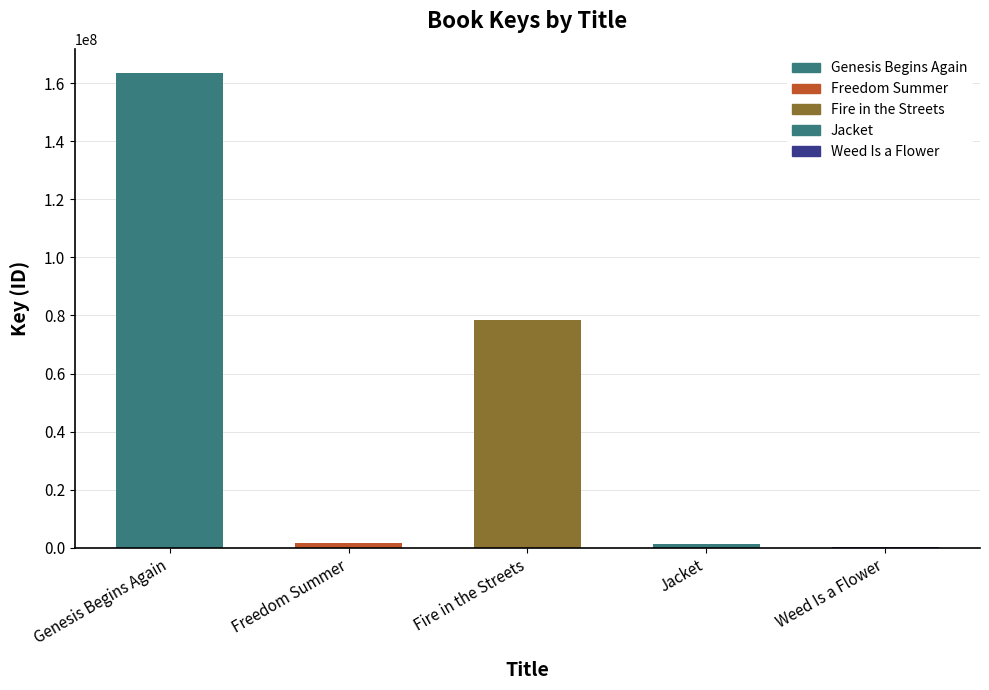

What is the greatest value displayed?

163628046